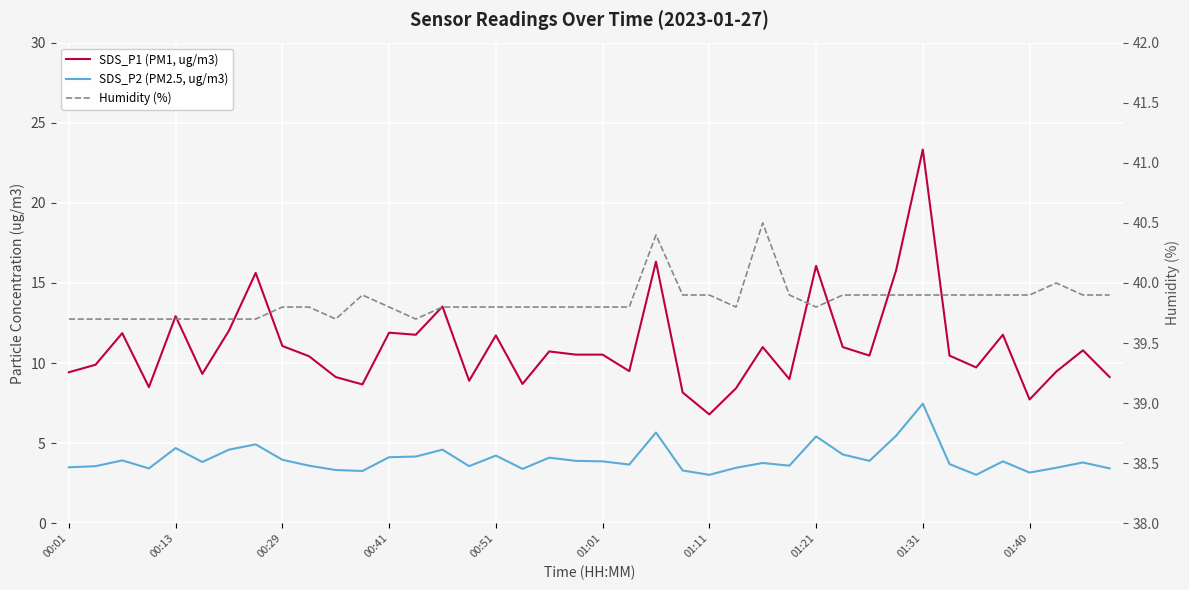

At which category does Humidity (%) reach its first local peak?

11